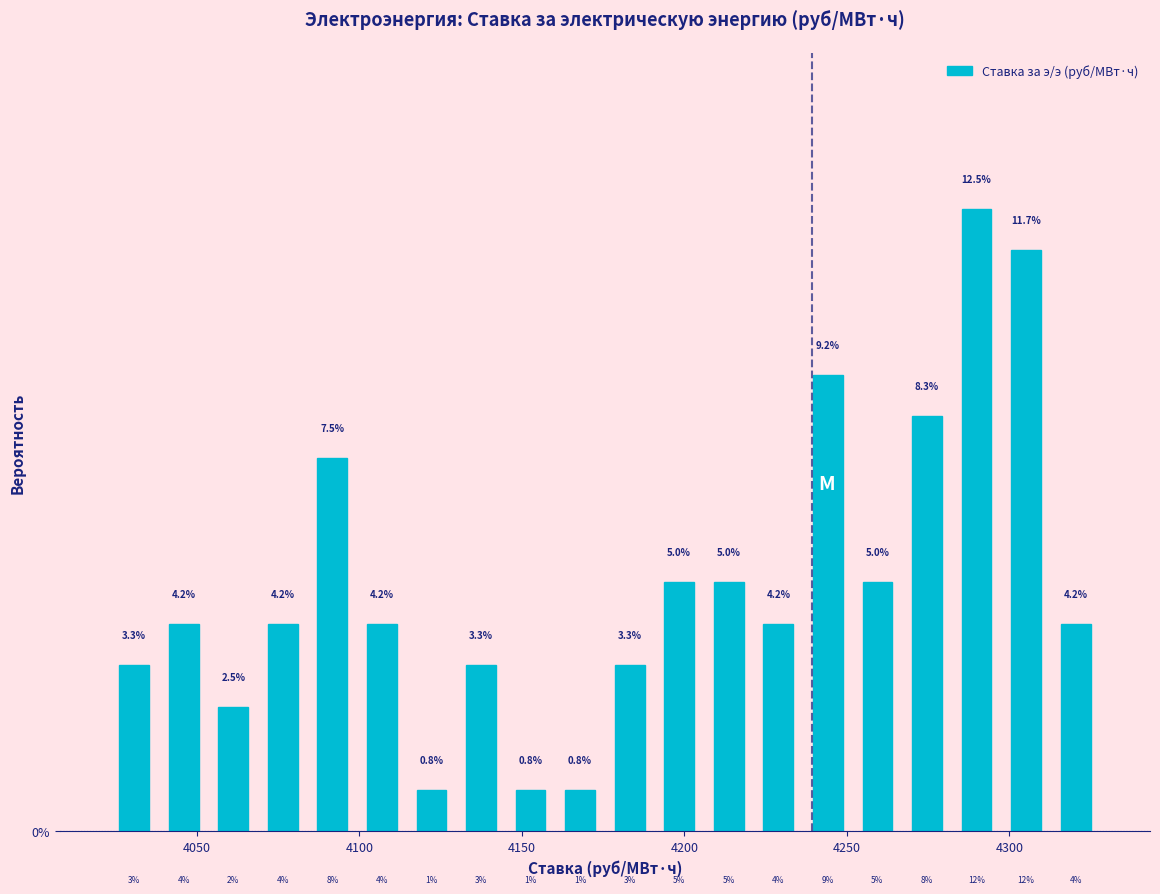

Around what value on the x-axis is the tallest bar? Give the approximate position of its centre, as read against the axis.

4290